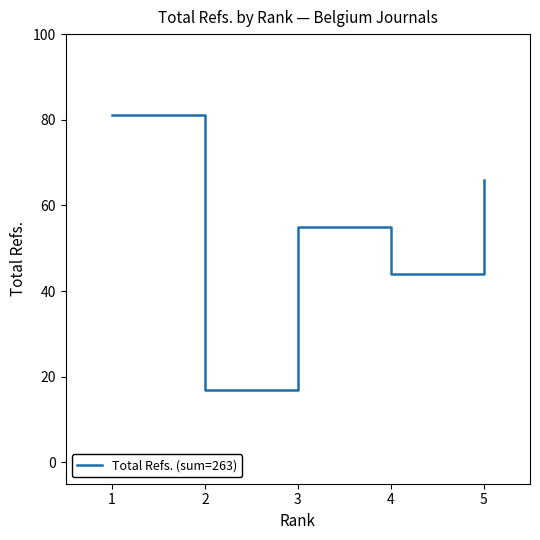

What is the sum of all values?

263